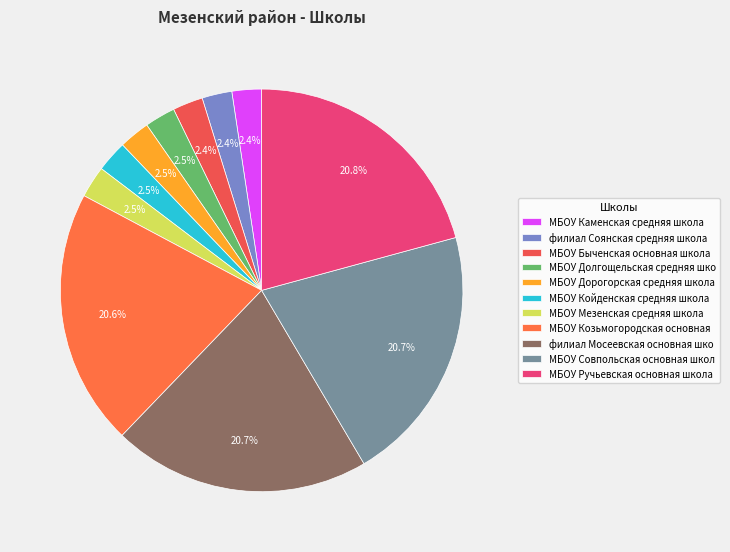

How many segments does this pie chart have?

11